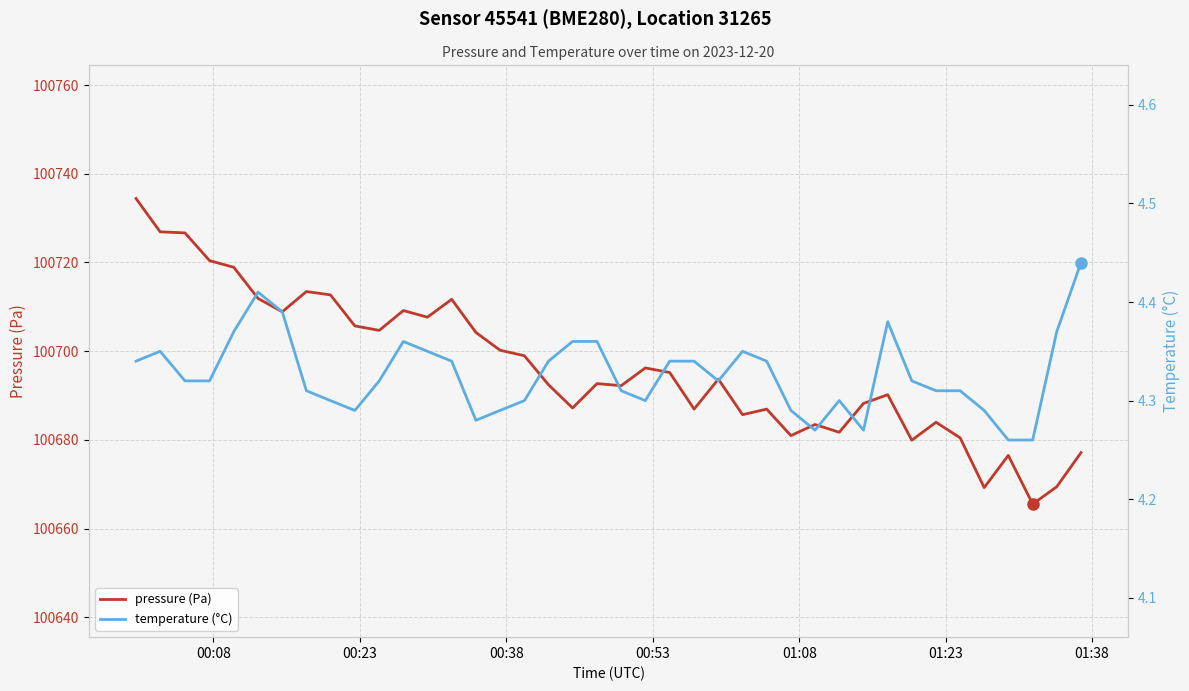

What is the value of the temperature (°C) point at the 27th from the left?

4.3